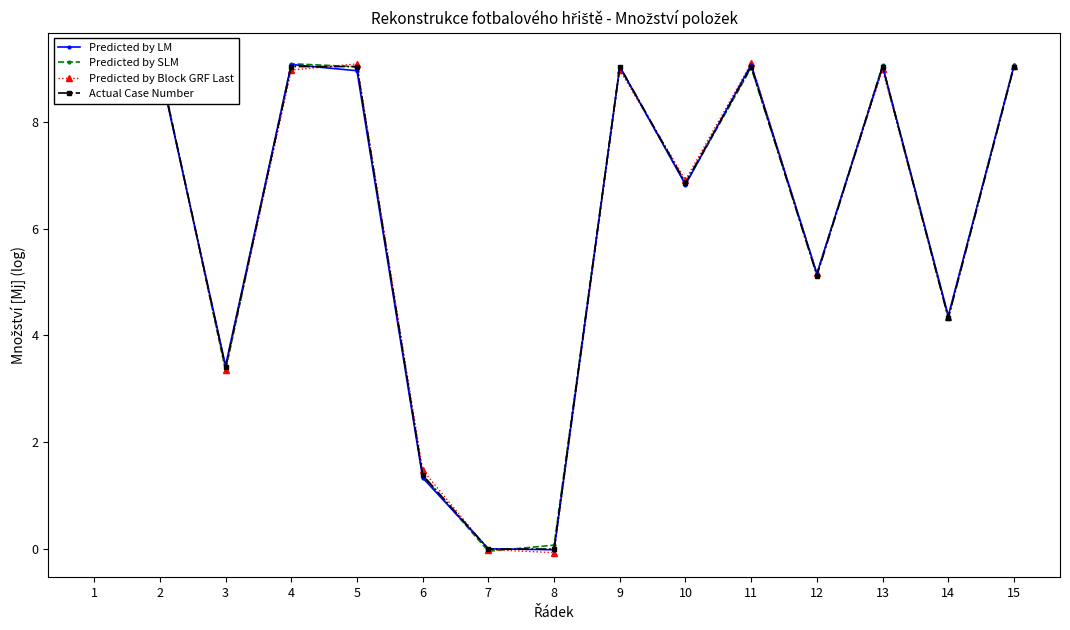

What are all the series names shown in the legend?

Predicted by LM, Predicted by SLM, Predicted by Block GRF Last, Actual Case Number